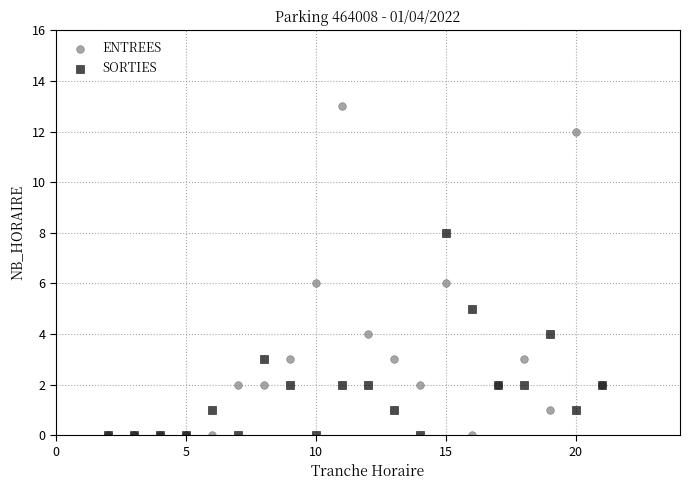

What are all the series names shown in the legend?

ENTREES, SORTIES